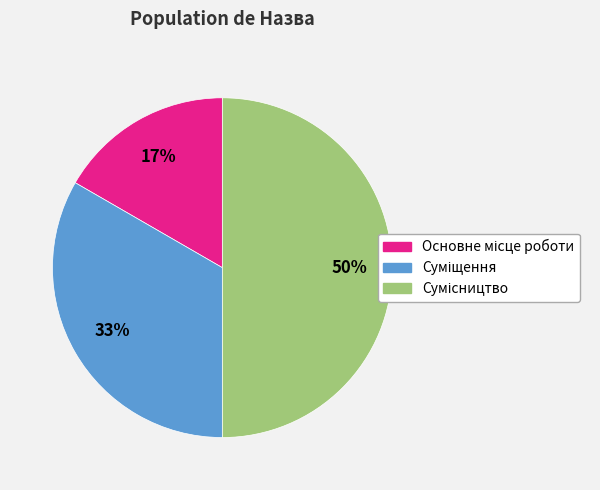

How many slices are in this pie chart?

3